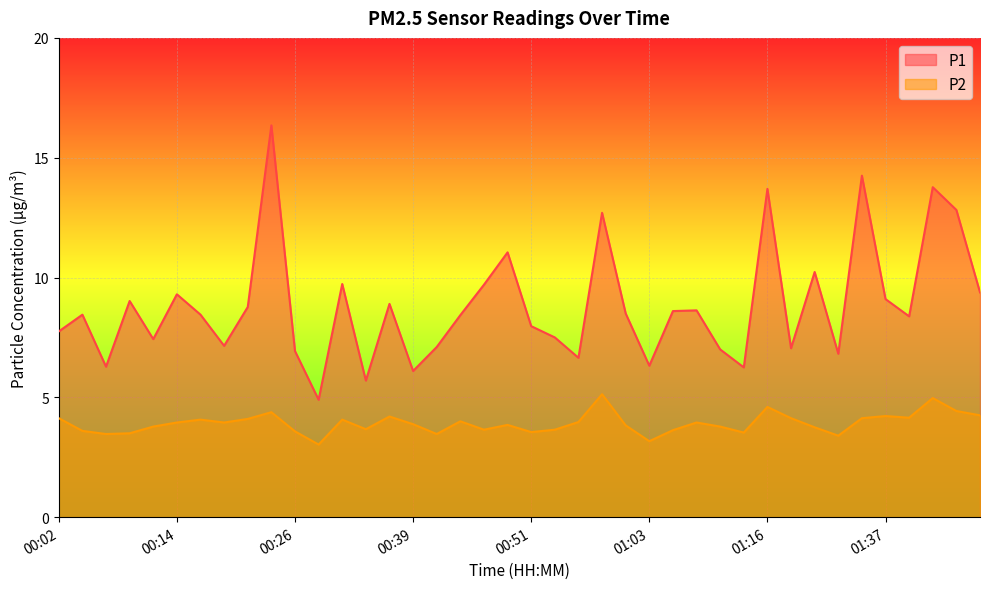

True or false: P1 has more than 0 points higher than both neighbors.

True